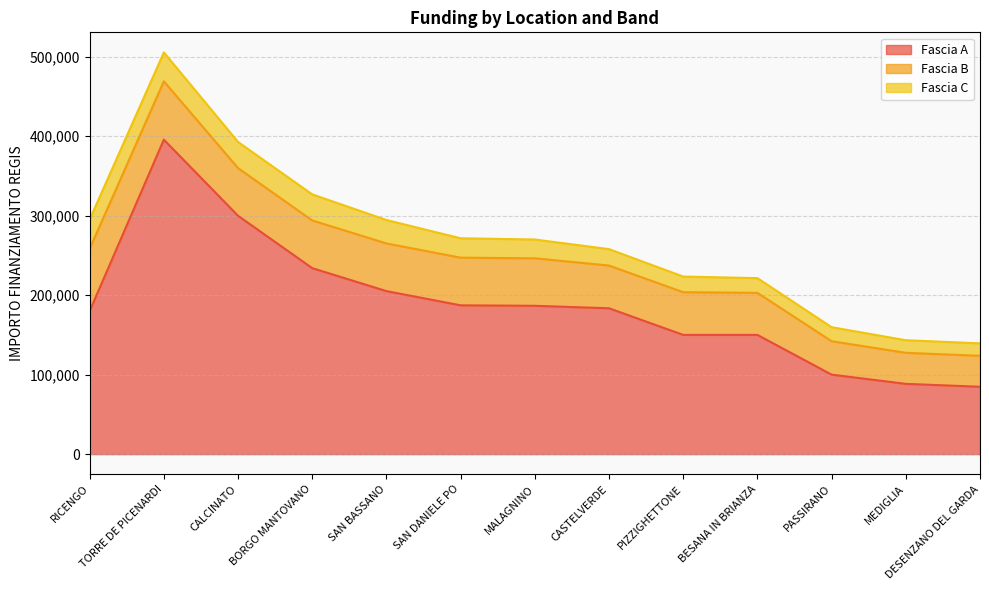

True or false: Fascia C has a value of 16232.1 at SAN DANIELE PO.

False